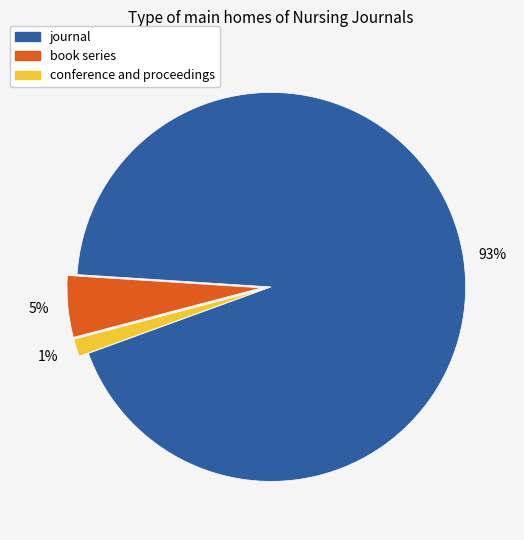

To the nearest percent, what is the average slice percentage?

33%